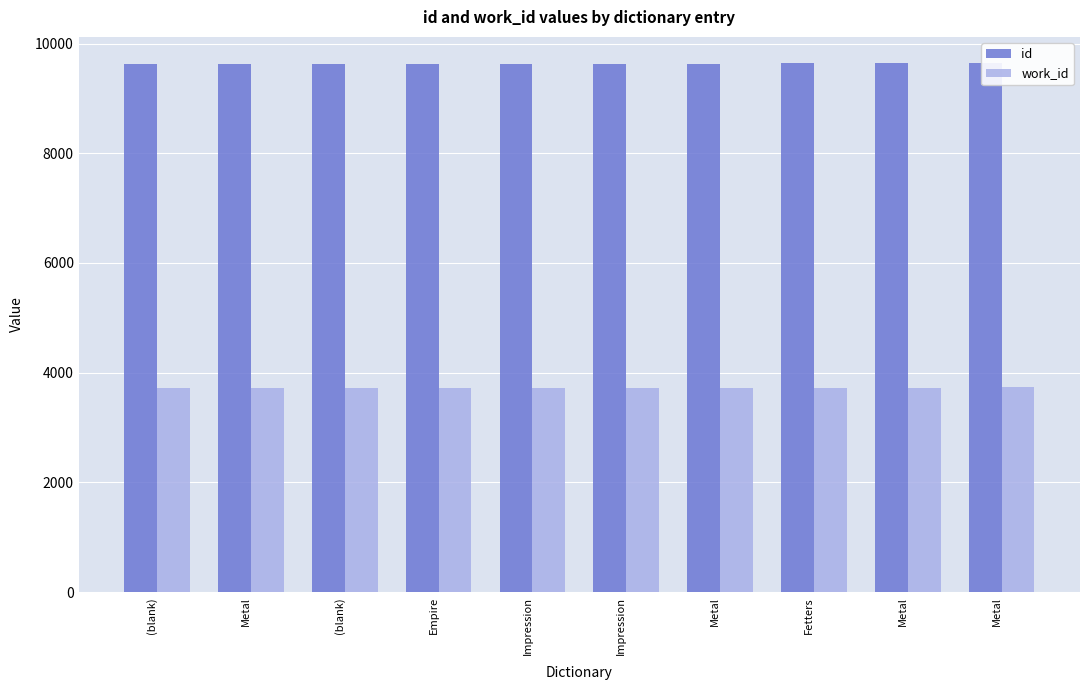

Reading right to left, list all the values displayed in this chart.

id: Metal=9641	Metal=9639	Fetters=9638	Metal=9637	Impression=9635	Impression=9634	Empire=9633	(blank)=9632	Metal=9631	(blank)=9630
work_id: Metal=3731	Metal=3725	Fetters=3725	Metal=3725	Impression=3725	Impression=3725	Empire=3725	(blank)=3729	Metal=3728	(blank)=3725